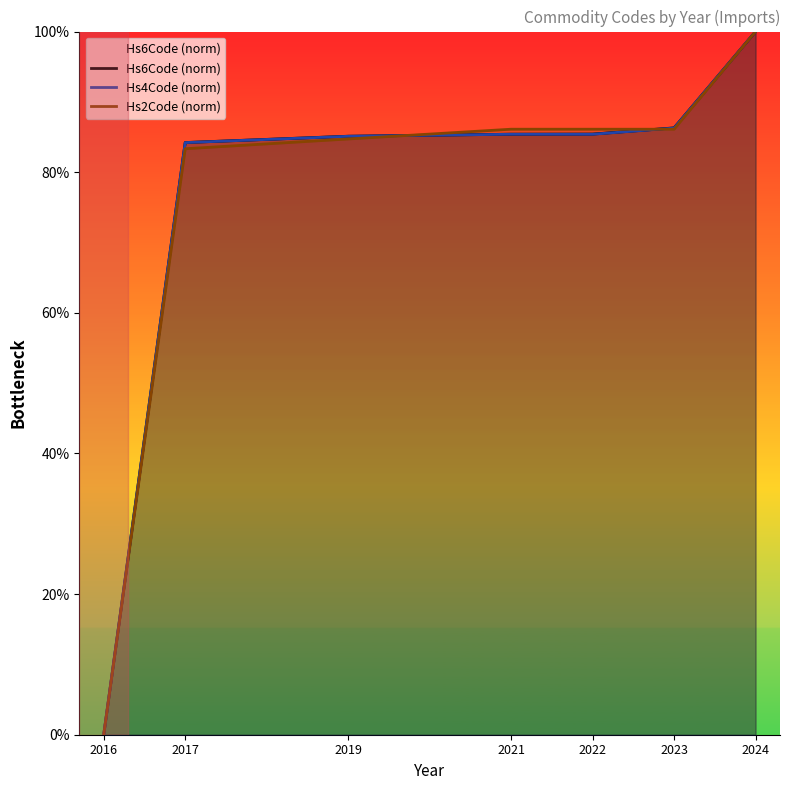

How many categories are shown in the chart?

7